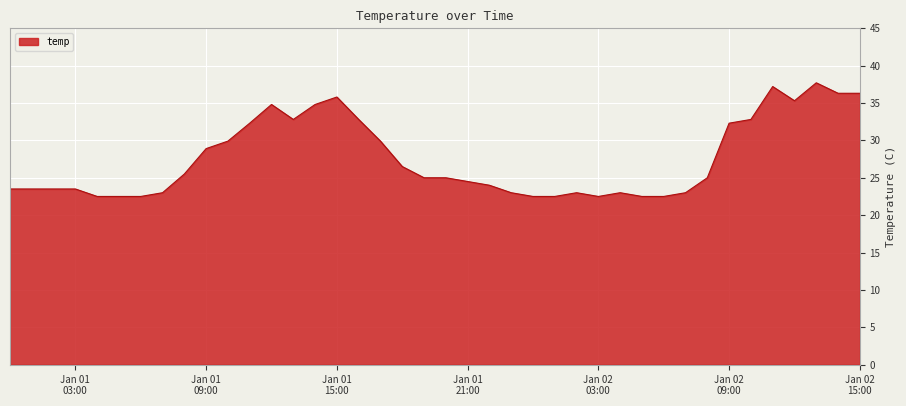

What is the smallest value displayed?

22.5